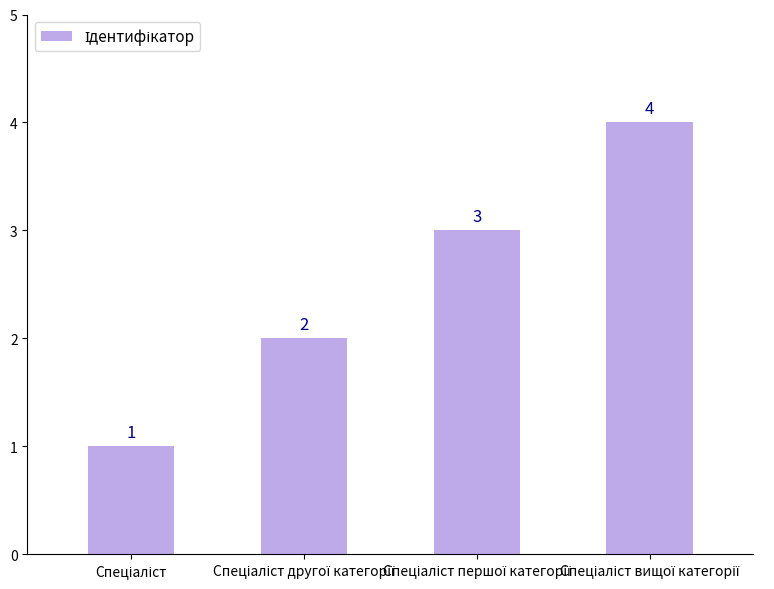

How many distinct data groups are displayed?

1